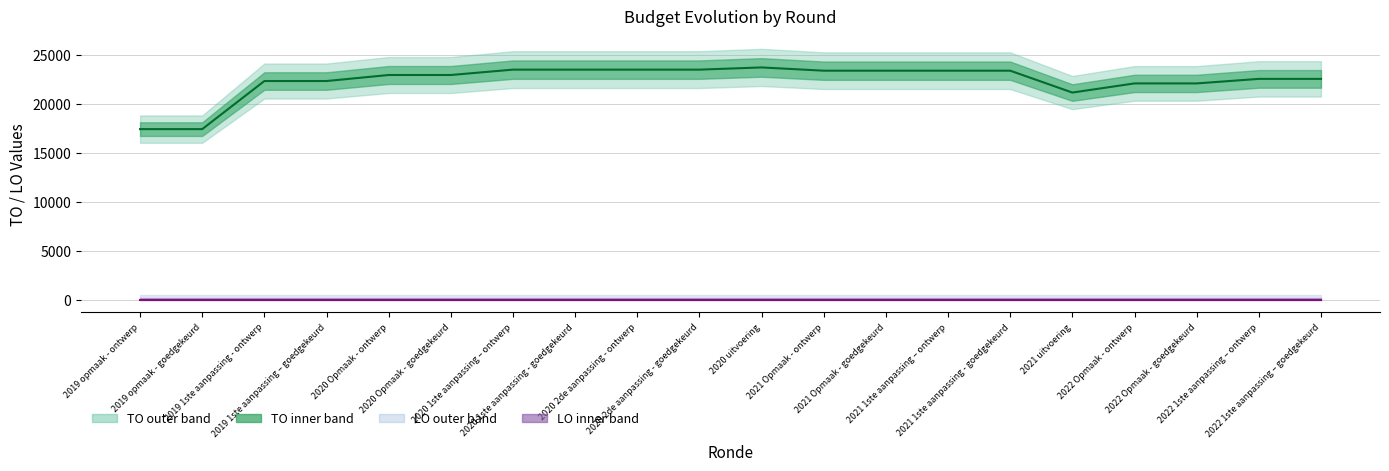

True or false: LO and TO intersect in this chart.

False